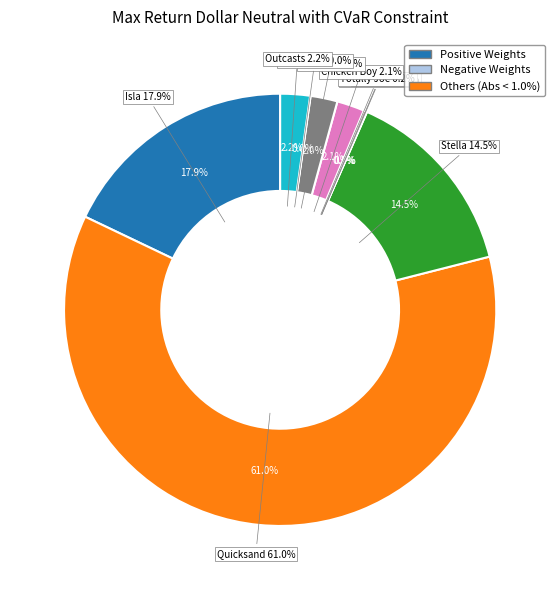

What is the majority slice?

Quicksand Pond